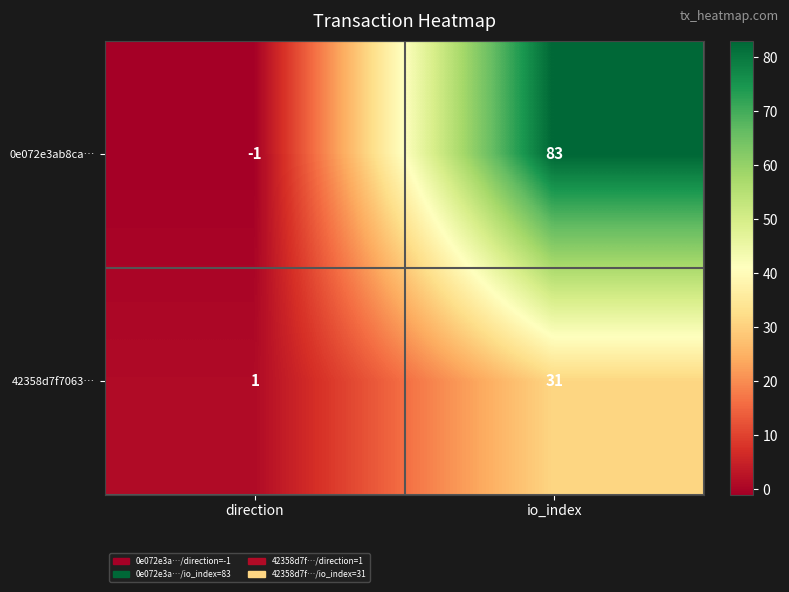

What is the spread (max minus min) of values at io_index?

52